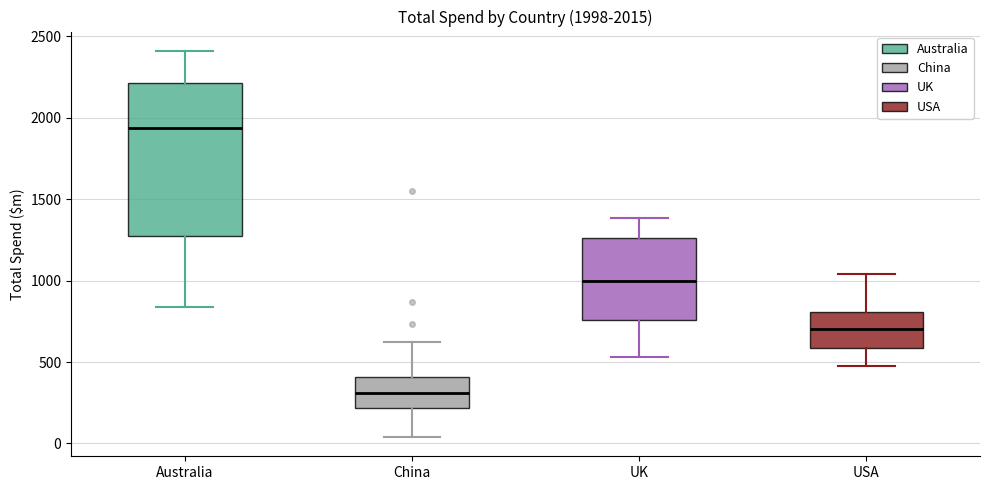

Which box is the tallest, from its lower edge to its upper edge?

Australia